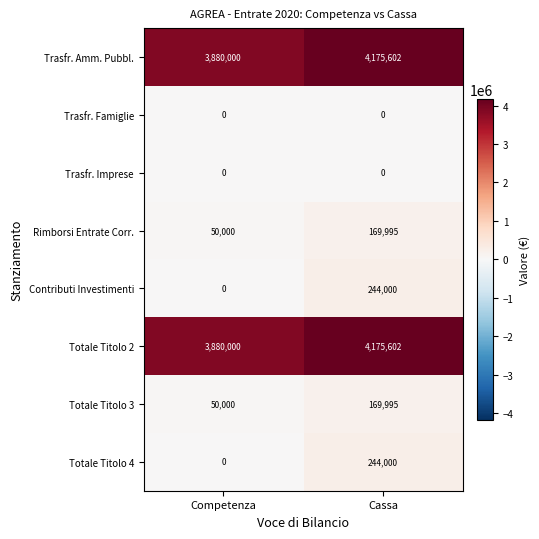

At which category is the sum across all series the highest?

Cassa